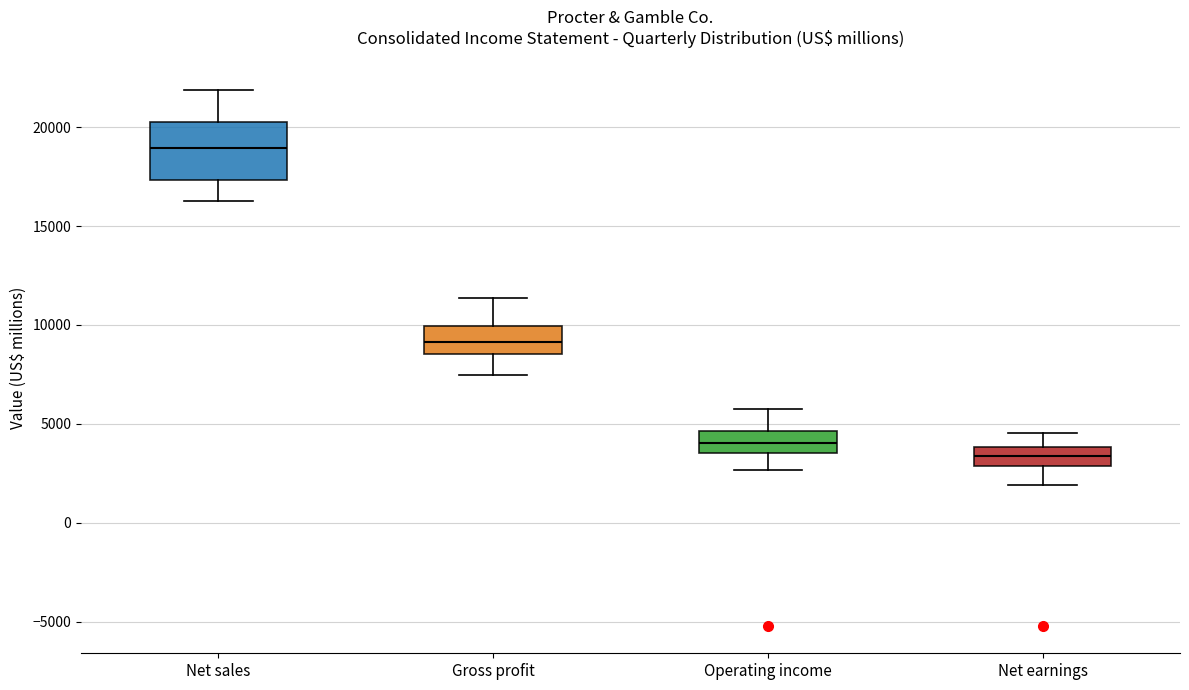

Comparing the boxes themselves (not the whiskers), which one is the tallest?

Net sales